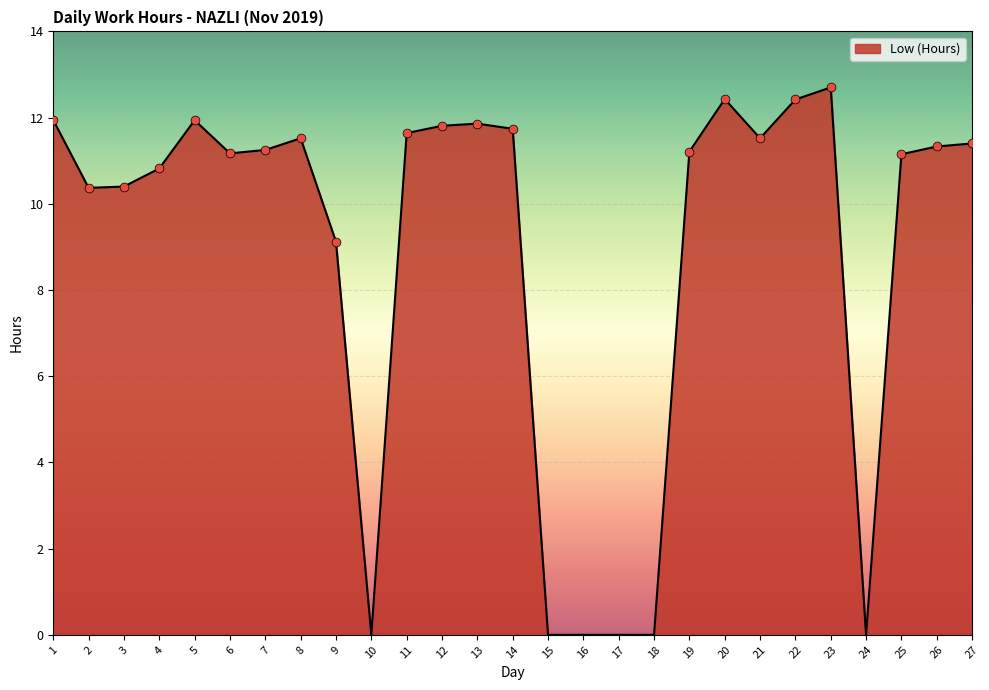

What is the change in value from 10 to 11?

+11.6